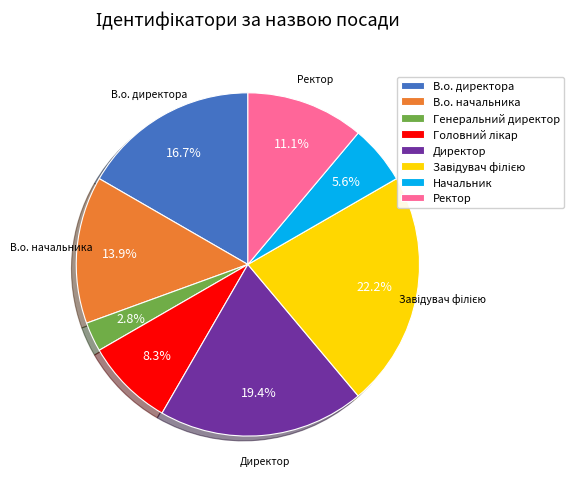

Which has a higher value, В.о. директора or Начальник?

В.о. директора